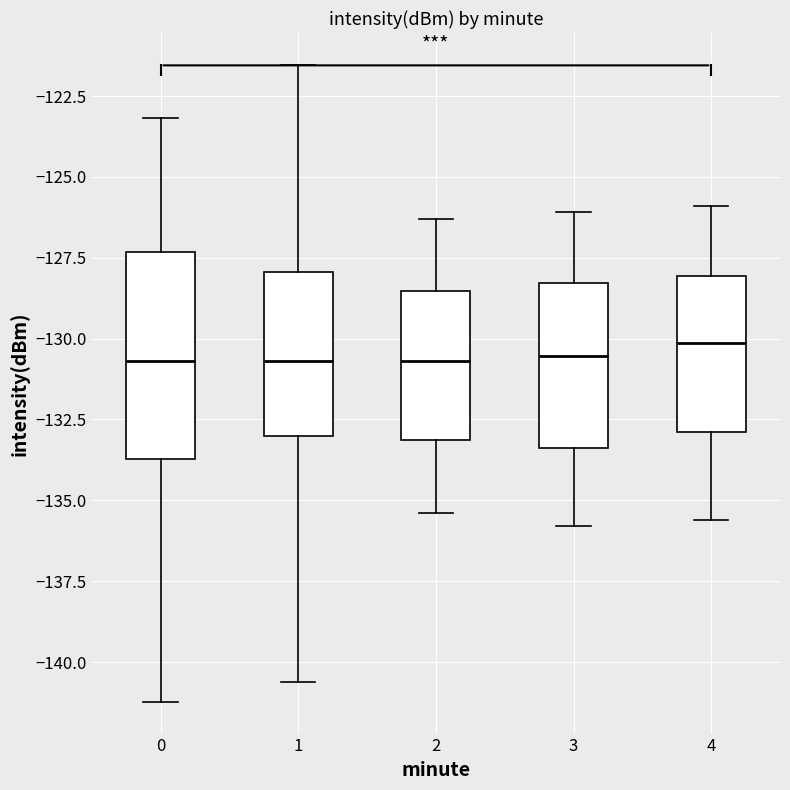

Reading left to right, transcribe this box plot: for each box, give where its median line is, the range the box spans, and where its two whiskers end, as read against the y-axis. The values are not printed on the chart, so give them approximately, as read against the axis.

0: median -130.5, box -133.5 to -127.5, whiskers -141.0 to -123.0
1: median -130.5, box -133.0 to -128.0, whiskers -140.5 to -121.5
2: median -130.5, box -133.0 to -128.5, whiskers -135.5 to -126.5
3: median -130.5, box -133.5 to -128.5, whiskers -136.0 to -126.0
4: median -130.0, box -133.0 to -128.0, whiskers -135.5 to -126.0